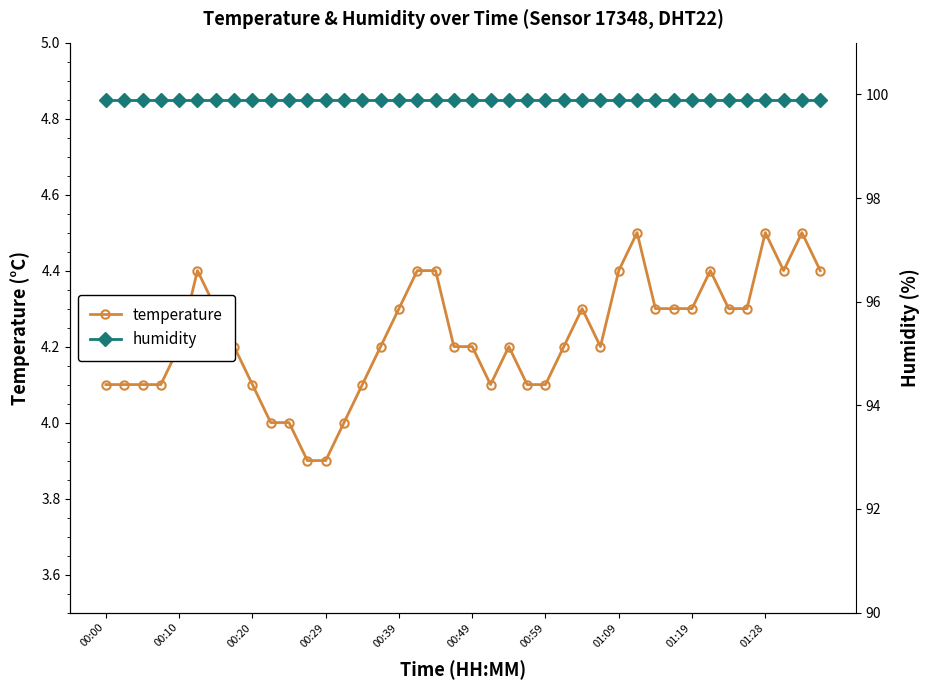

True or false: temperature and humidity intersect in this chart.

False